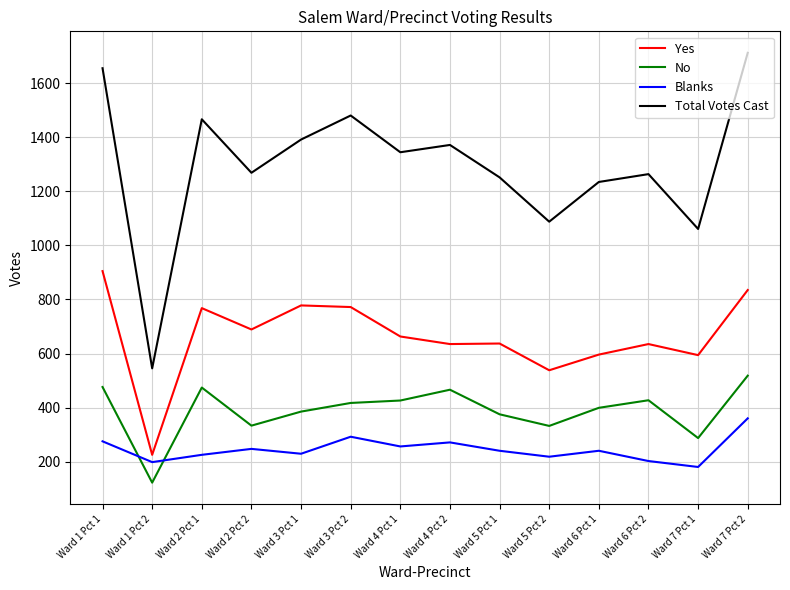

Which series has the widest spread of values?

Total Votes Cast